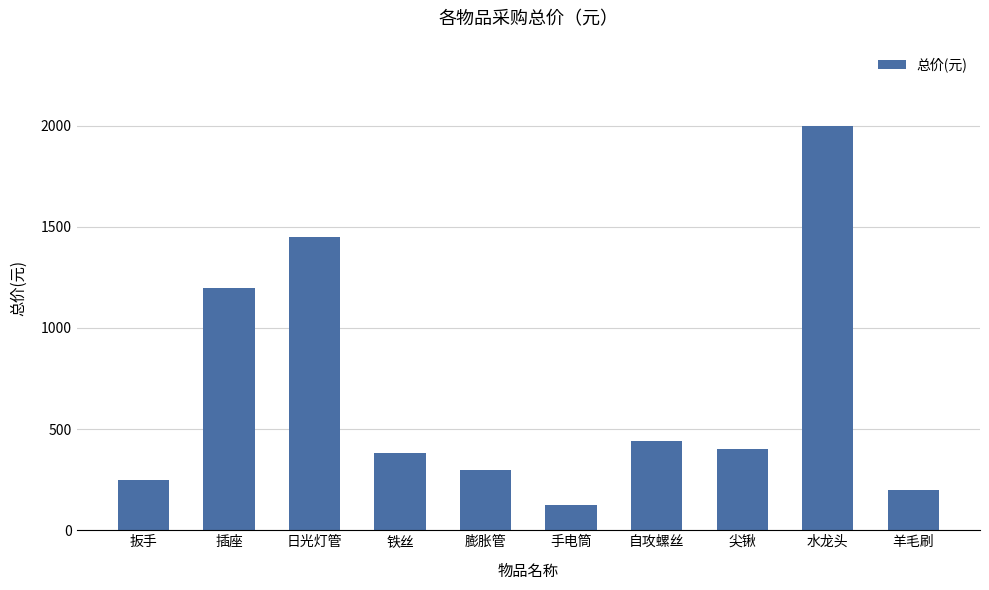

What is the approximate value at 扳手, to the nearest 50?

250